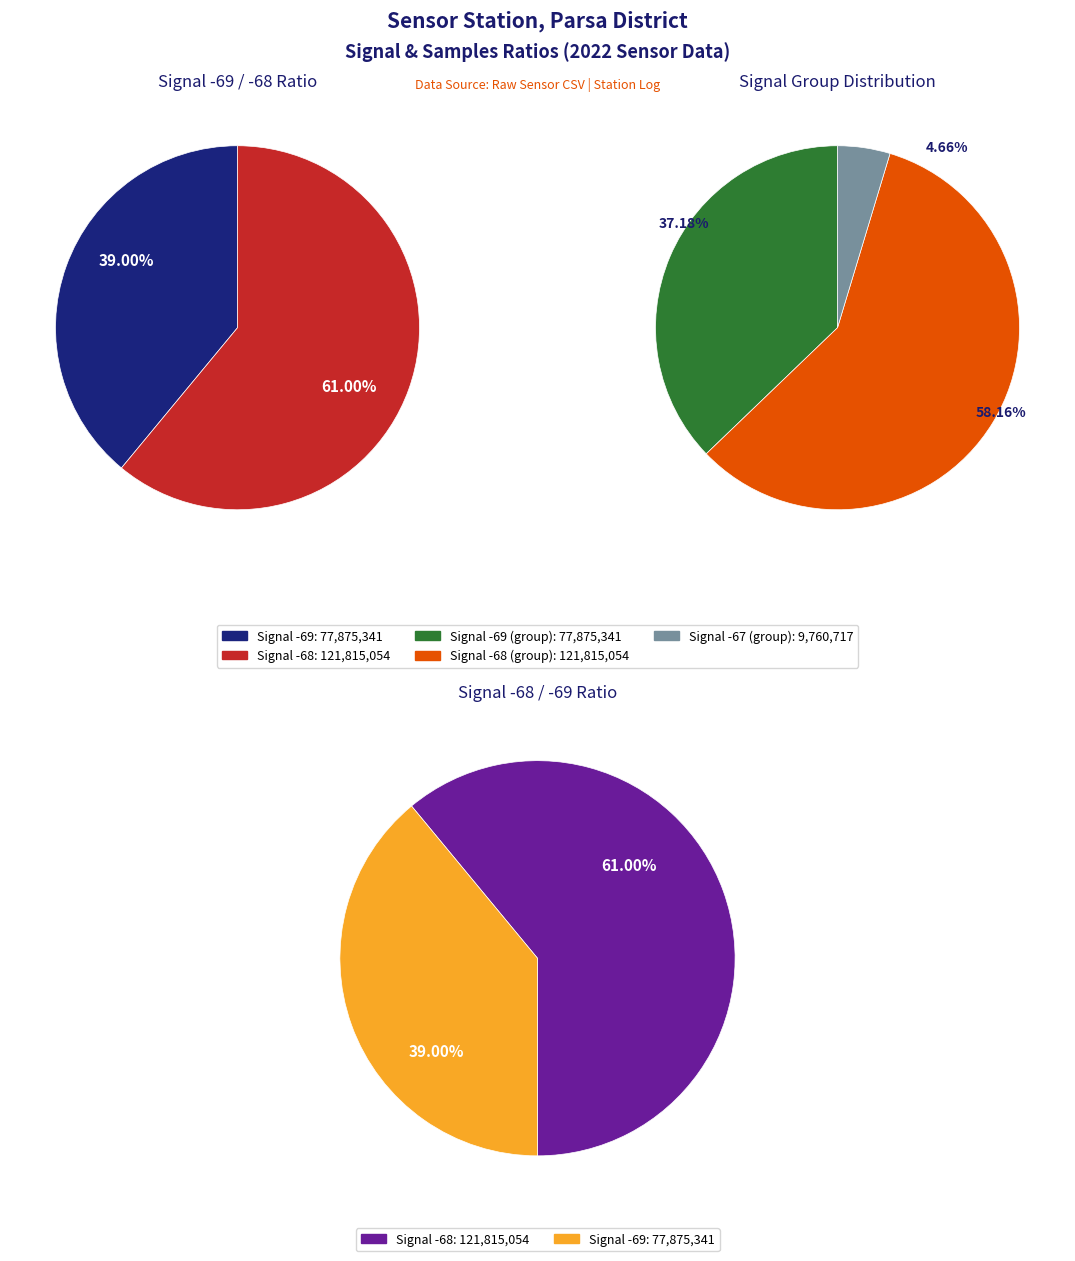

True or false: 1 accounts for 26% of the total.

False